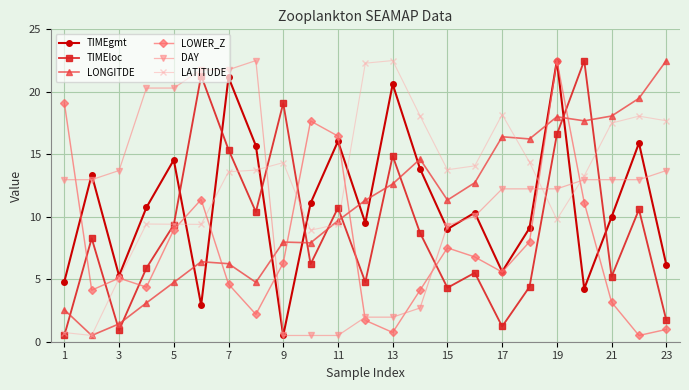

True or false: TIMEgmt and LONGITDE cross at least once.

True